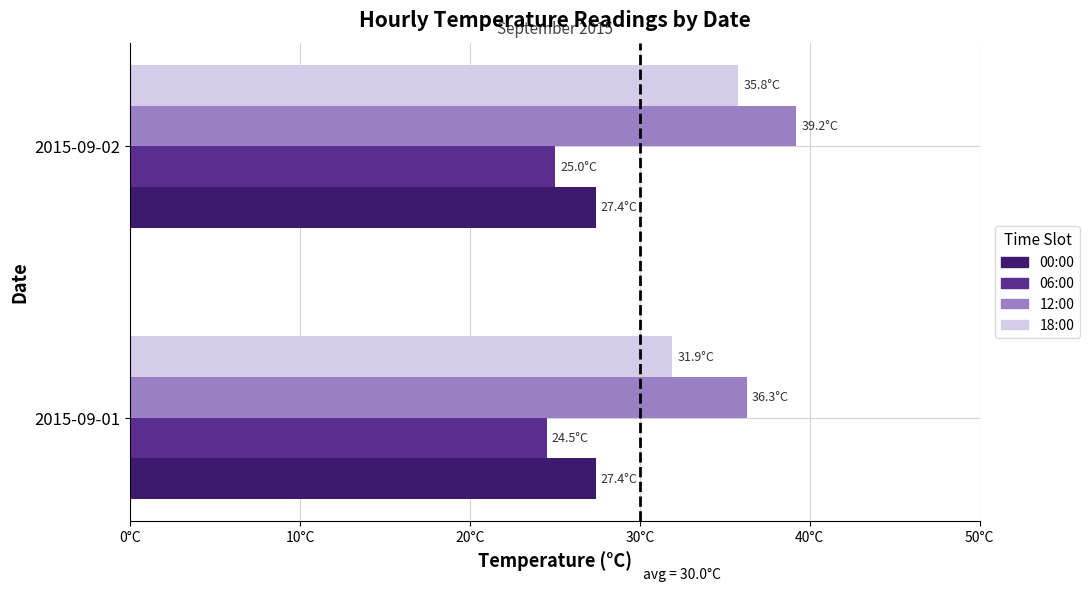

What are all the series names shown in the legend?

00:00, 06:00, 12:00, 18:00